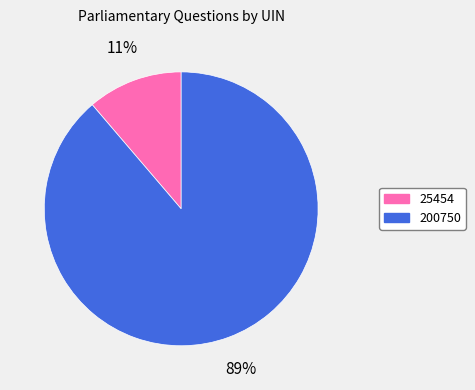

Does any single category account for the majority?

Yes